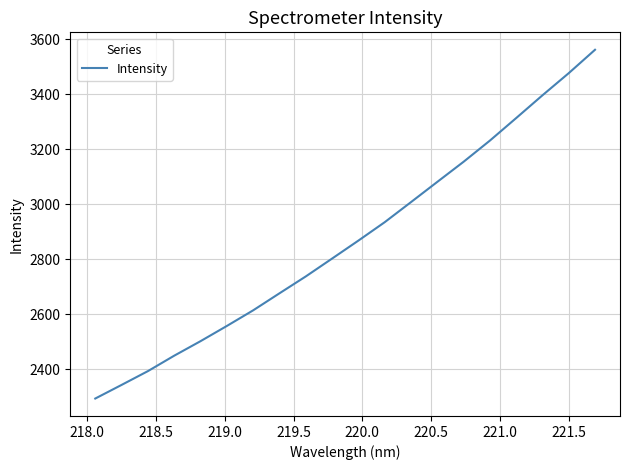

What is the difference between the maximum and minimum values?

1268.0